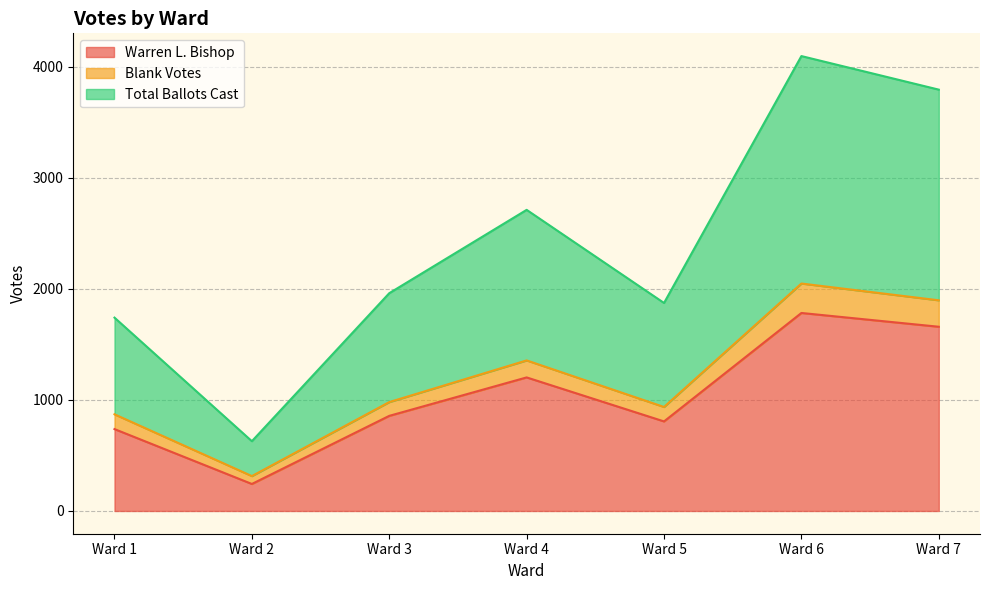

What are all the series names shown in the legend?

Warren L. Bishop, Blank Votes, Total Ballots Cast